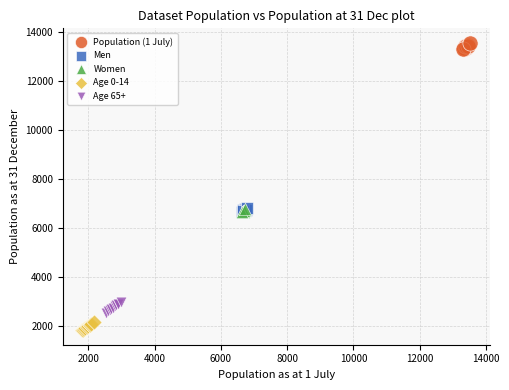

Which series reaches the minimum Y coordinate?

Age 0-14